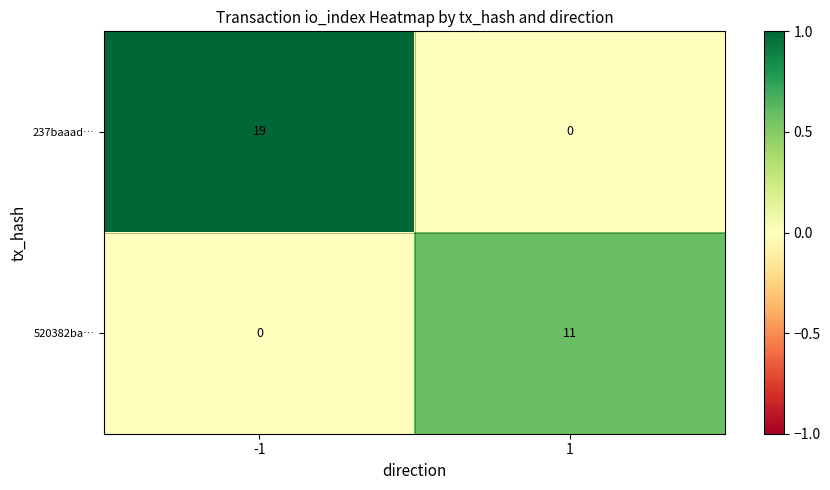

The value of 520382ba… at -1 is -6. True or false?

False